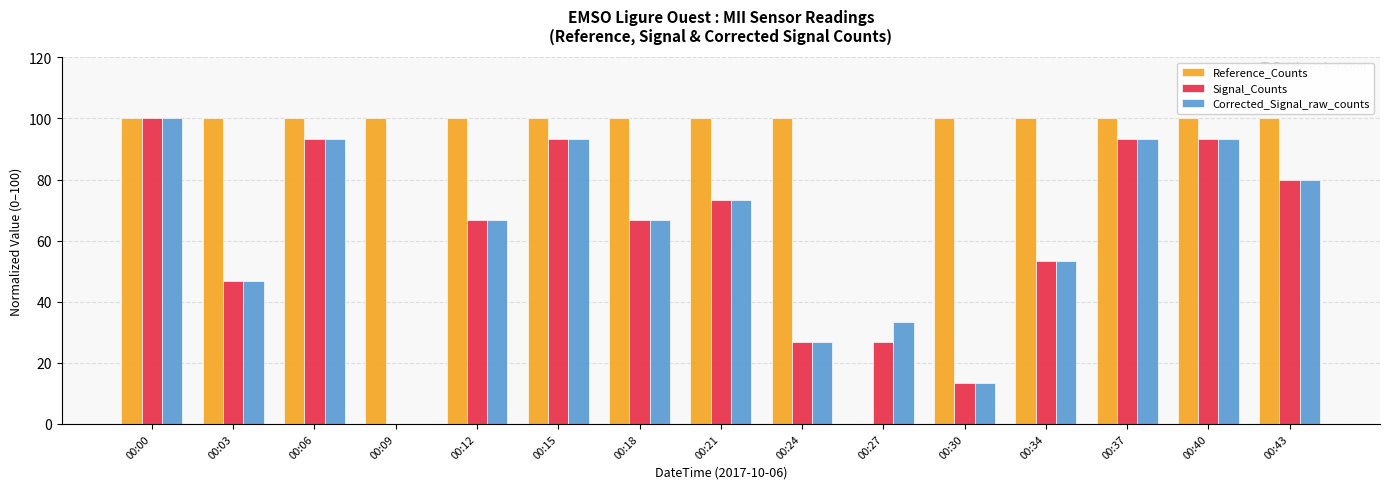

What is the sum of all Reference_Counts values?

1400.0